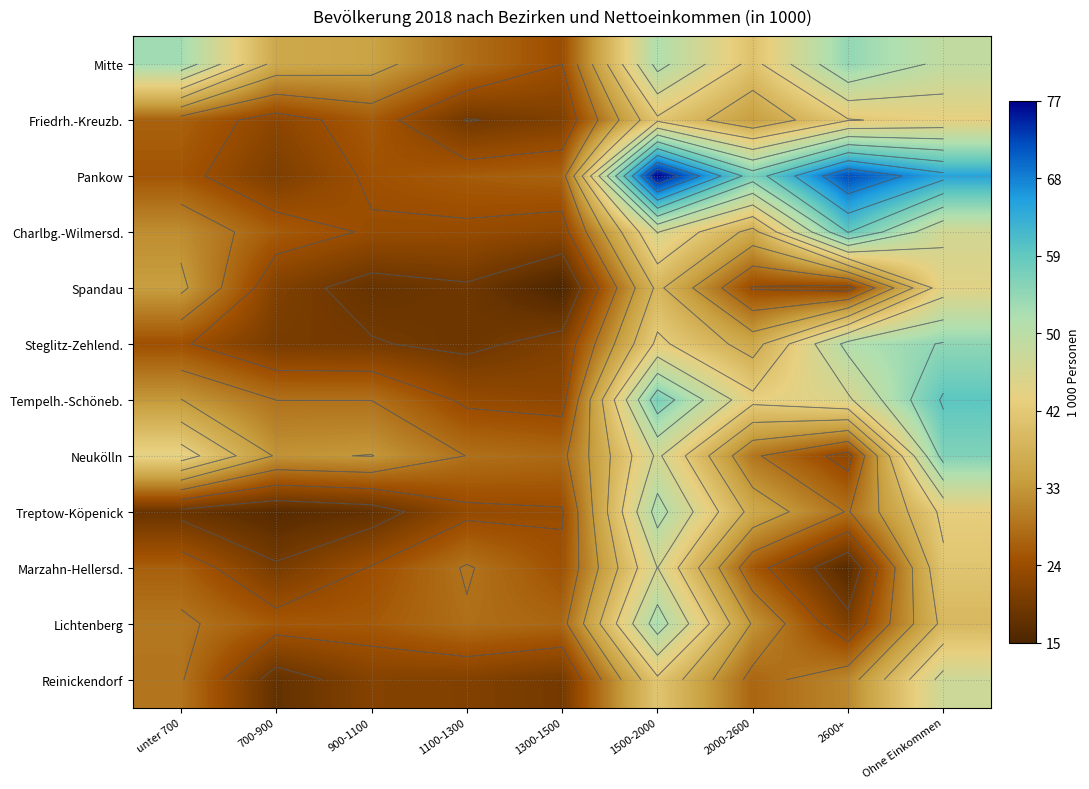

At how many categories does at least one series exceed 25?

9